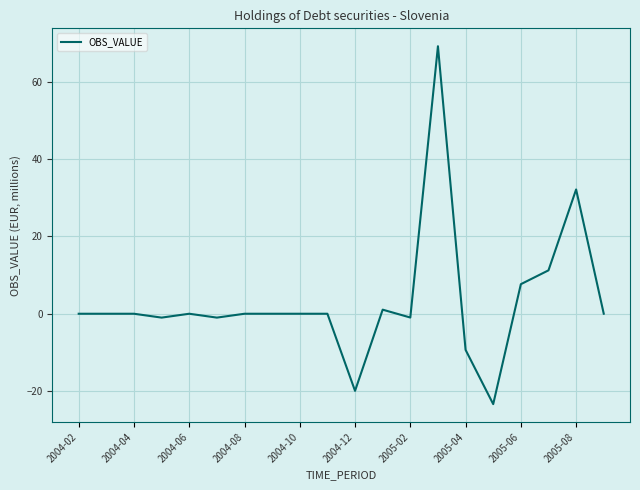

Count the number of data series in this chart.

1